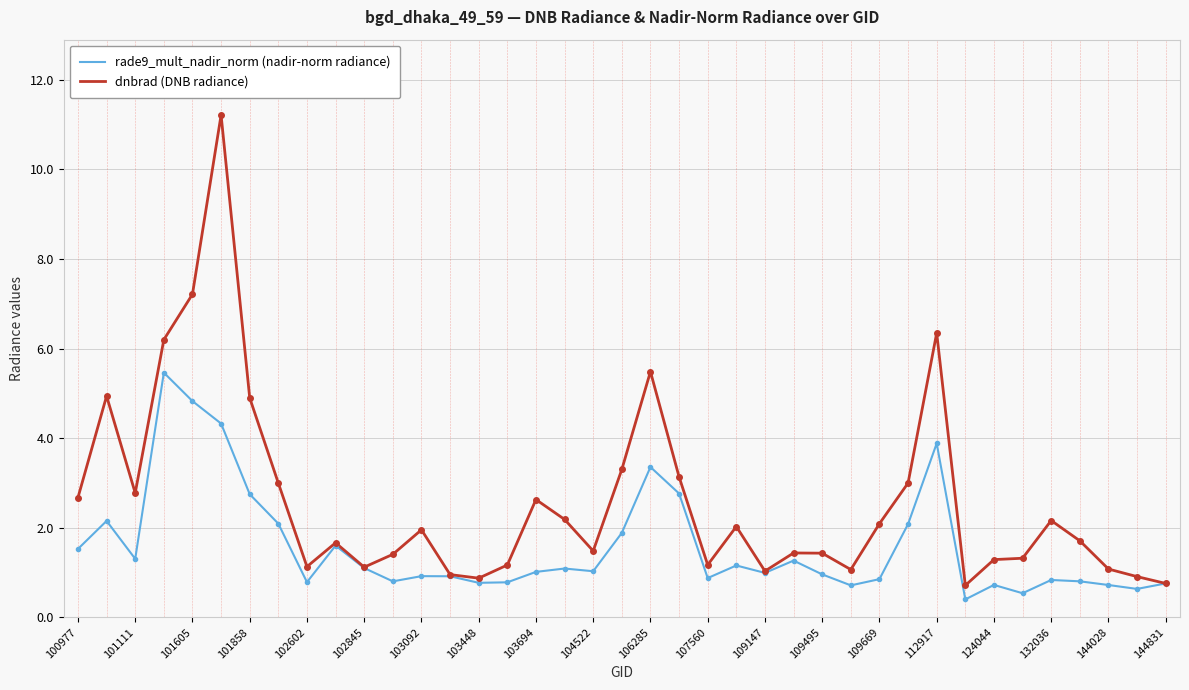

What is the maximum value for rade9_mult_nadir_norm (nadir-norm radiance)?

5.5